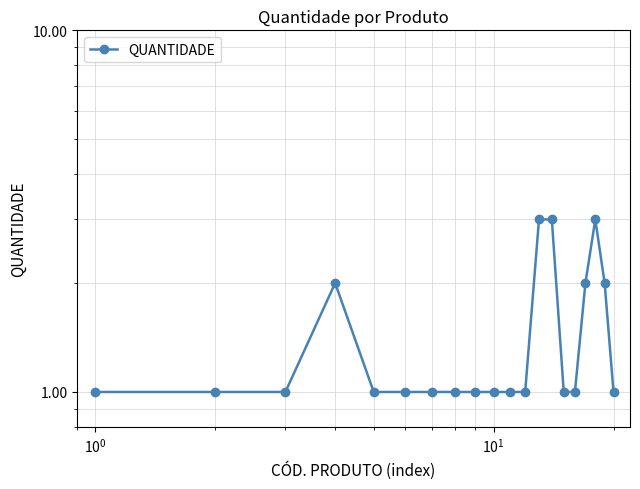

How many values are between 1 and 2?

17